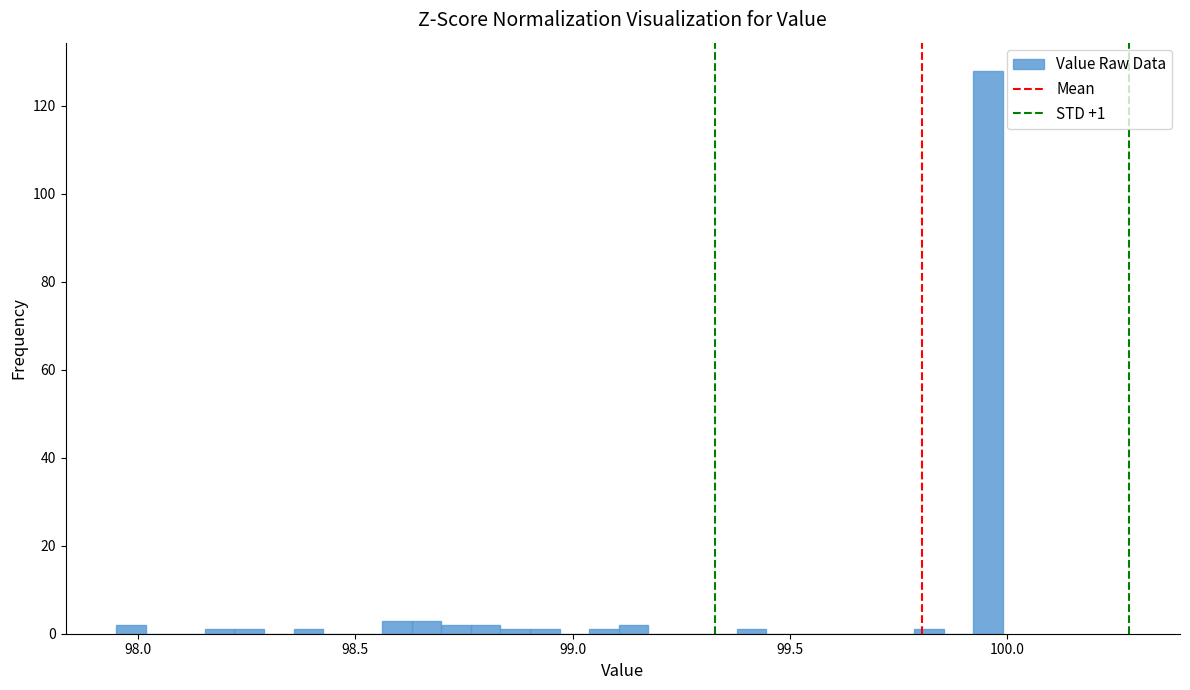

Read against the x-axis, roughly where is the centre of the tallest bar?

99.95